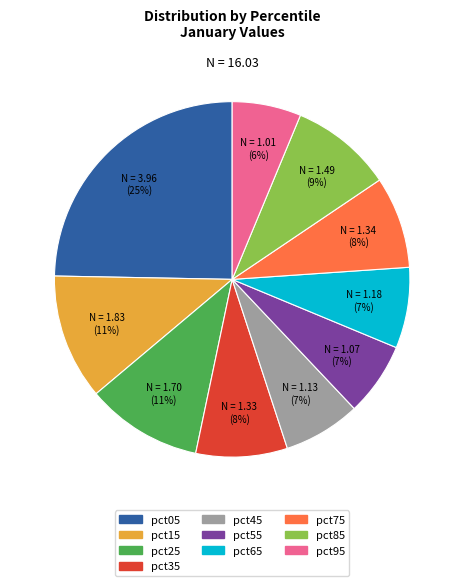

To the nearest percent, what is the combined percentage of pct25 and pct65?

18%